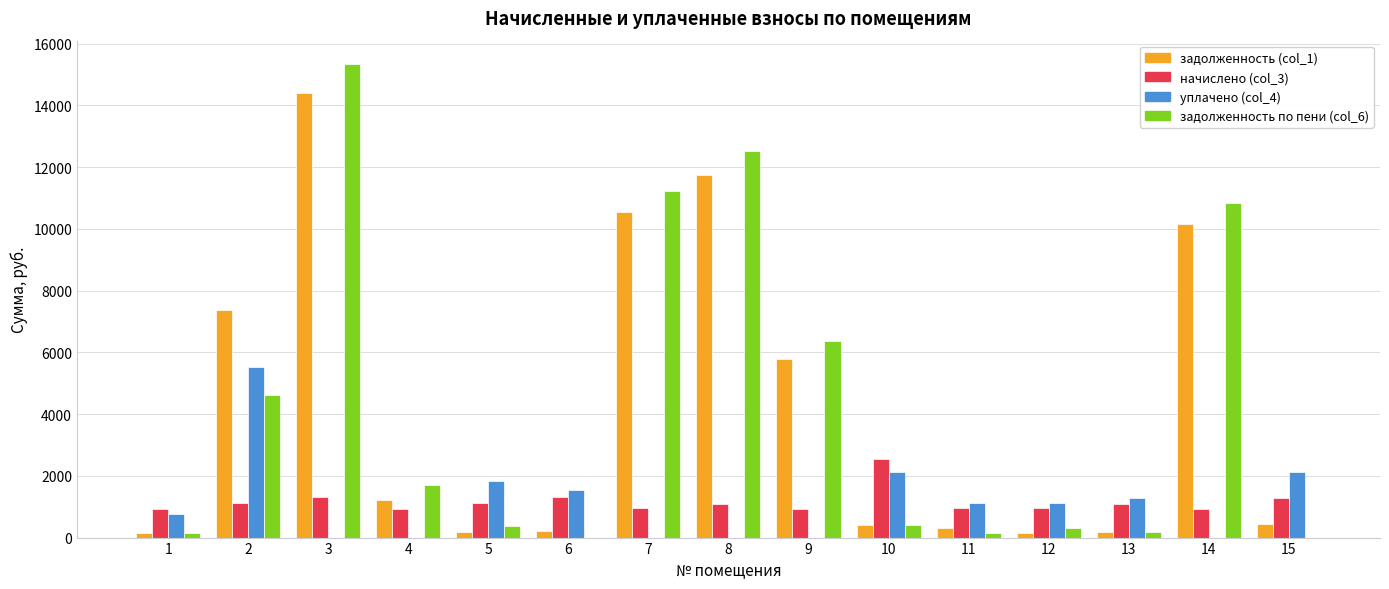

What is the sum of all уплачено (col_4) values?

17443.1